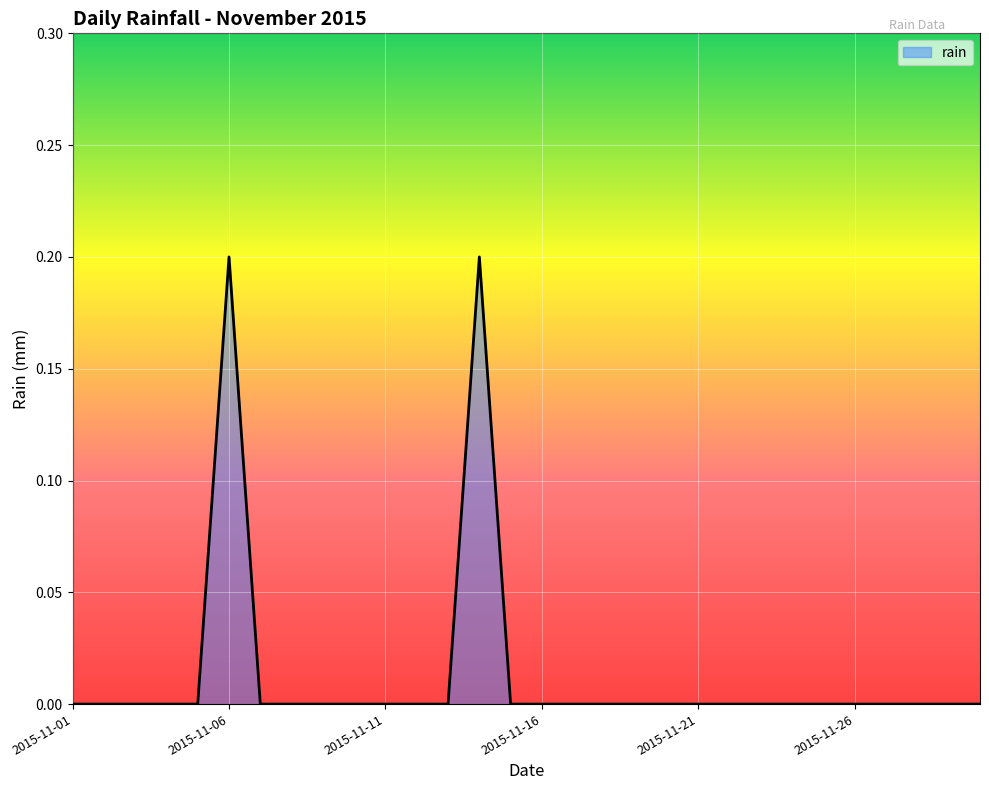

Count the number of data series in this chart.

1